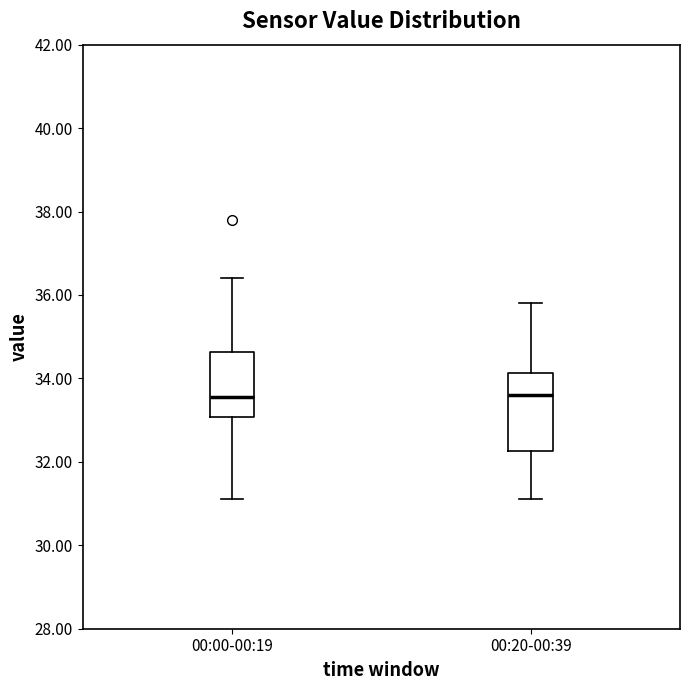

Where does the lower whisker of the box for 00:00-00:19 end on the y-axis? The values are not printed on the chart, so give them approximately, as read against the axis.

31.2